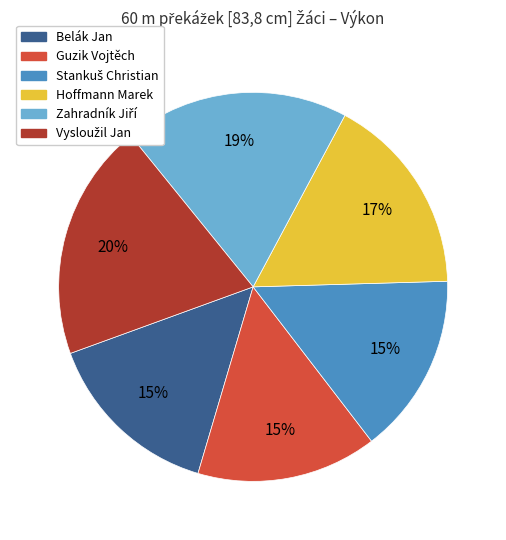

Does any single category account for the majority?

No